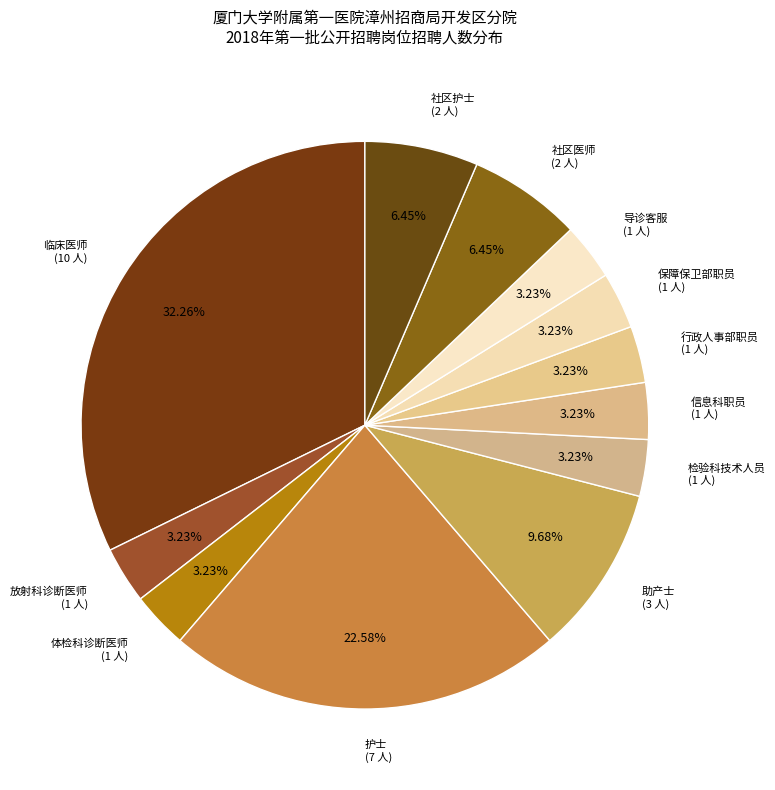

To the nearest percent, what is the combined percentage of 信息科职员 and 临床医师?

35%